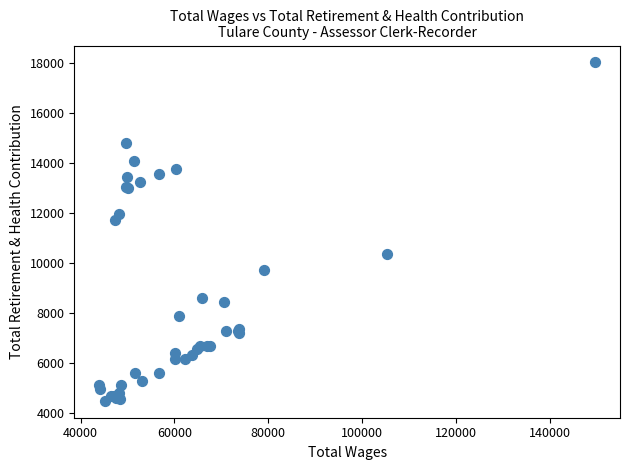

What Y value in the scatter plot is closest to 11260?

11722